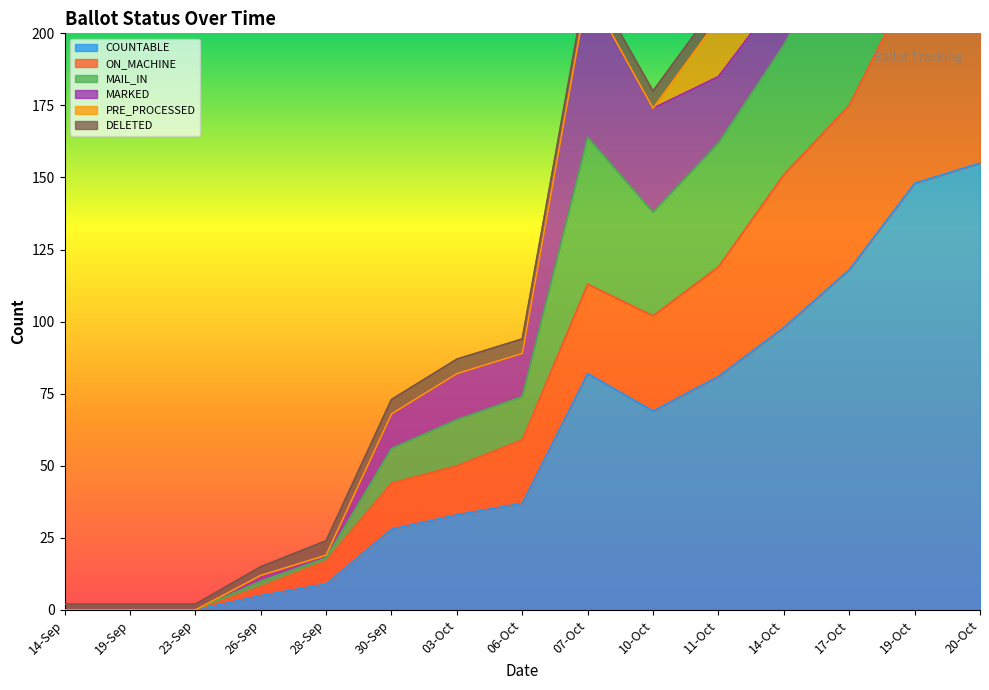

What is the sum of all COUNTABLE values?

863